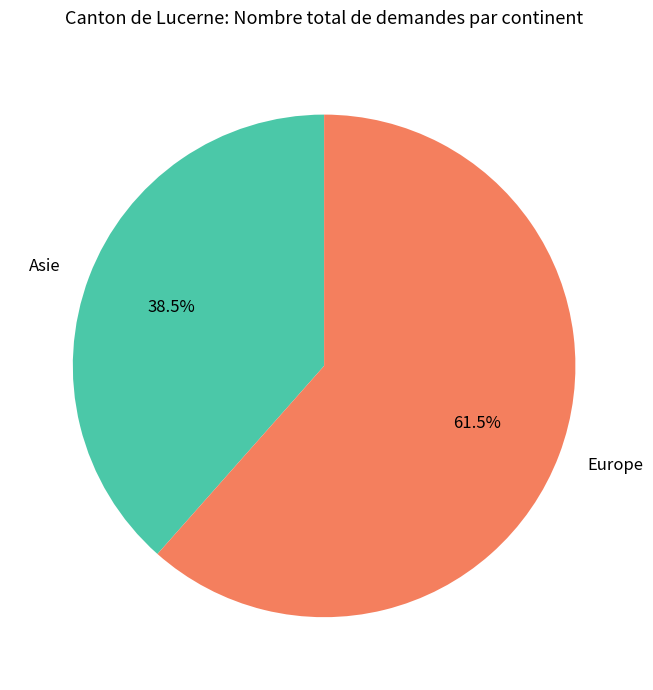

What is the smallest slice in the pie chart?

Asie